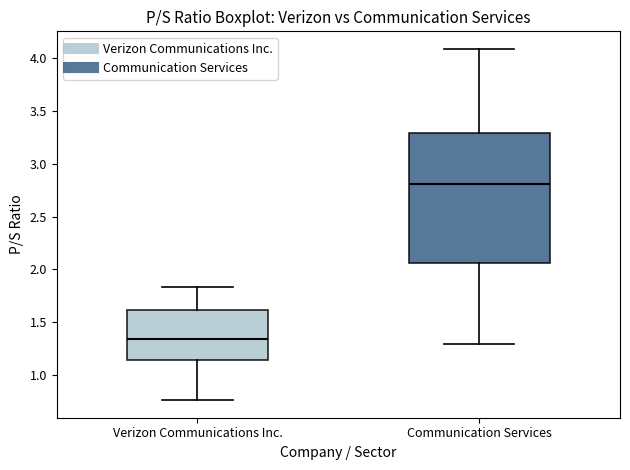

Reading left to right, read every box against the y-axis: the position of its median line, the range the box covers, and the ends of its whiskers. The values are not printed on the chart, so give them approximately, as read against the axis.

Verizon Communications Inc.: median 1.35, box 1.15 to 1.60, whiskers 0.75 to 1.85
Communication Services: median 2.80, box 2.05 to 3.30, whiskers 1.30 to 4.10